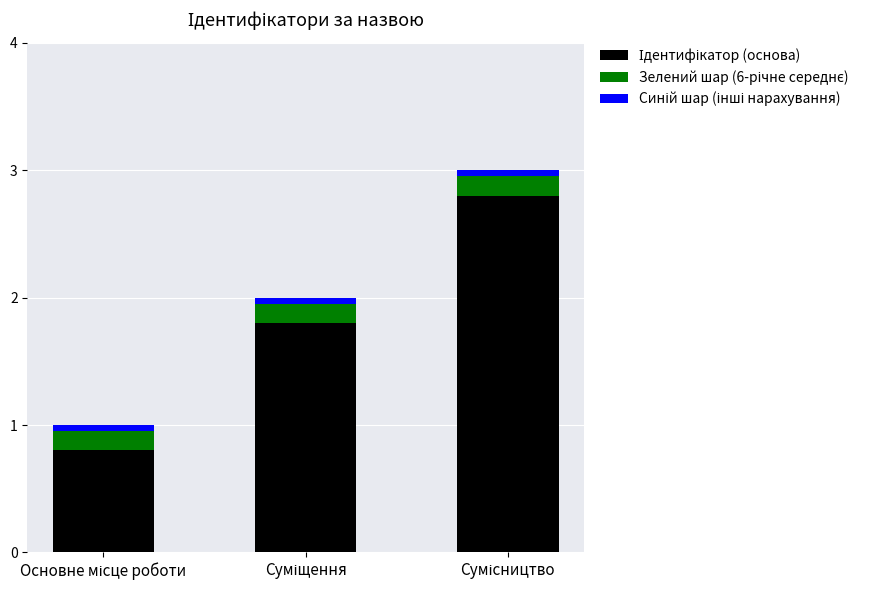

Count the number of data series in this chart.

3